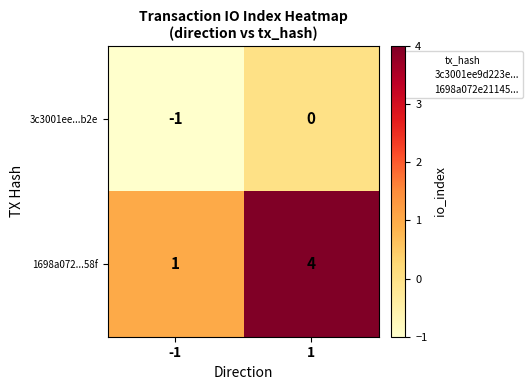

What is the difference between the 1698a072...58f values at -1 and 1?

3